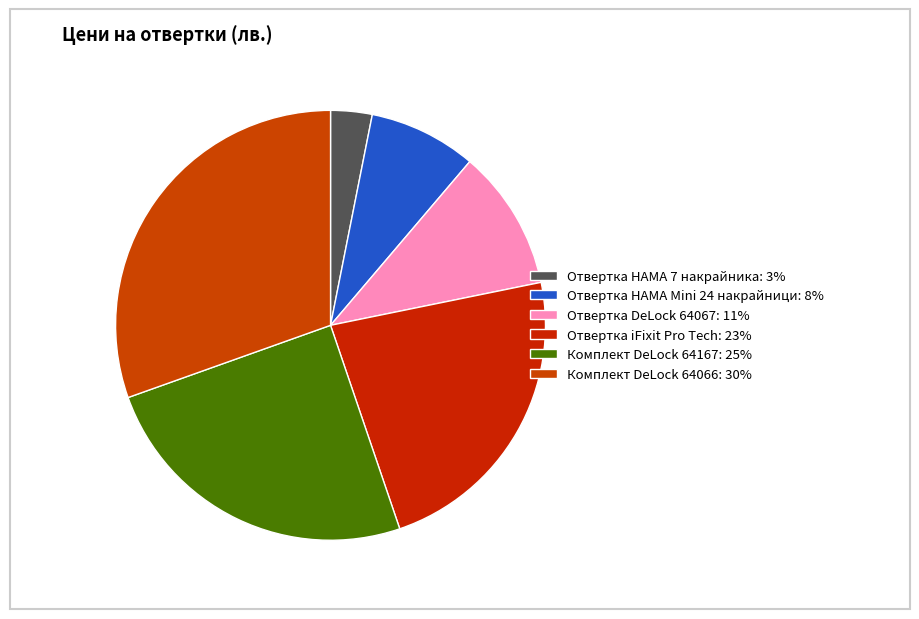

Which category has the smallest portion of the pie?

Отвертка с 7 накрайника HAMA, 53051